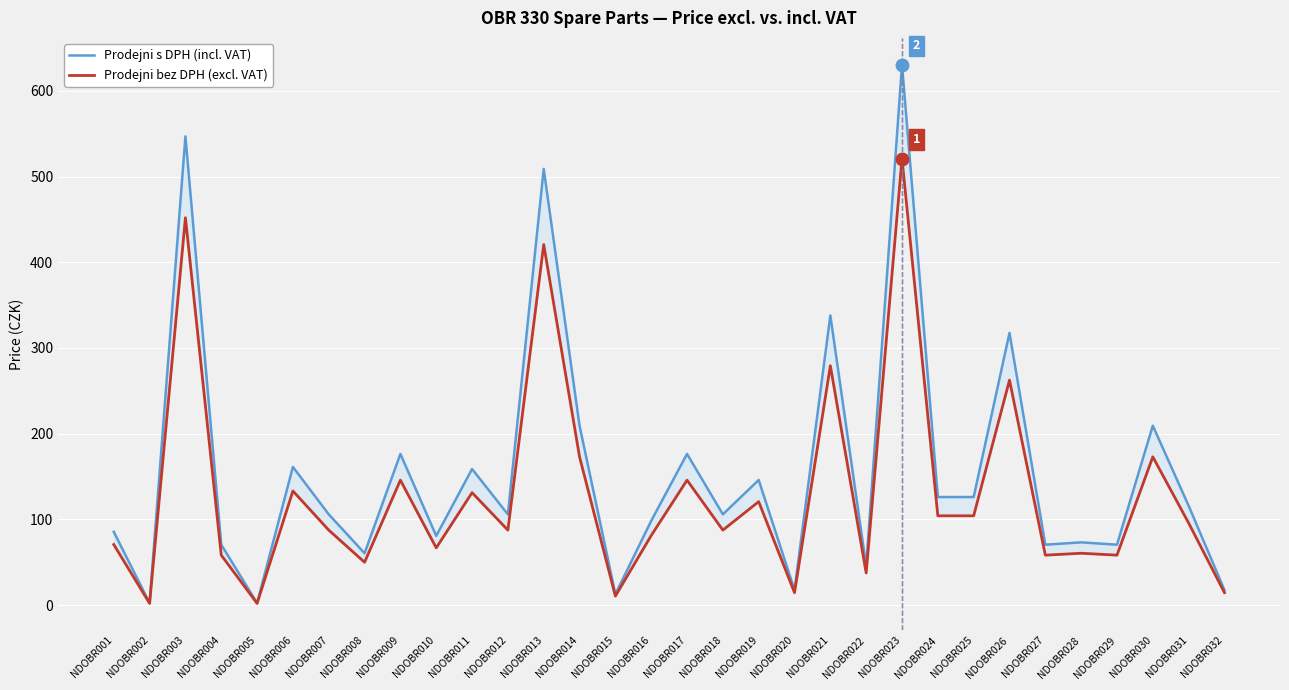

What is the sum of all Prodejni s DPH (incl. VAT) values?

4972.8